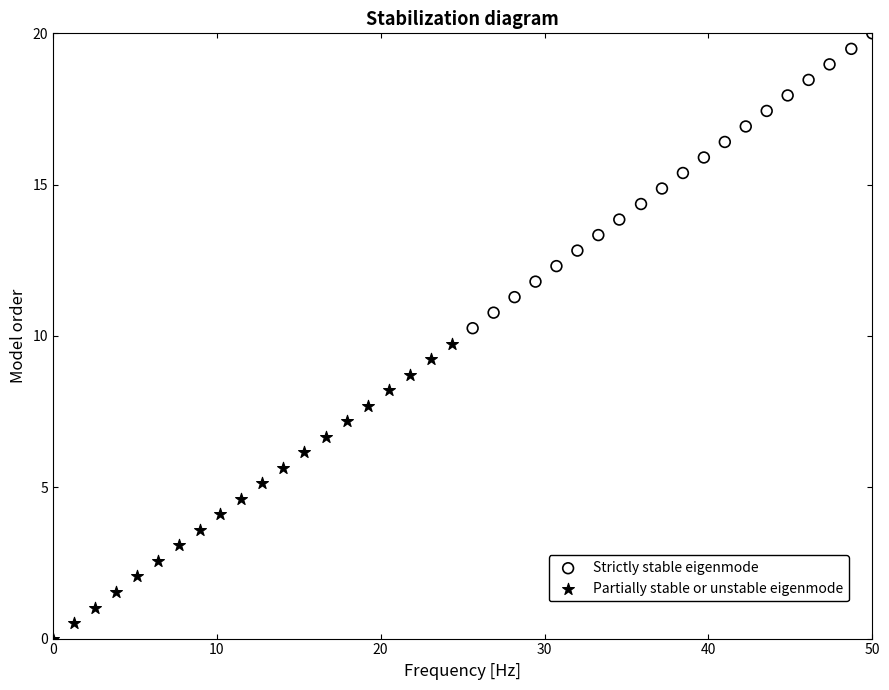

Which series reaches the minimum Y coordinate?

Partially stable or unstable eigenmode